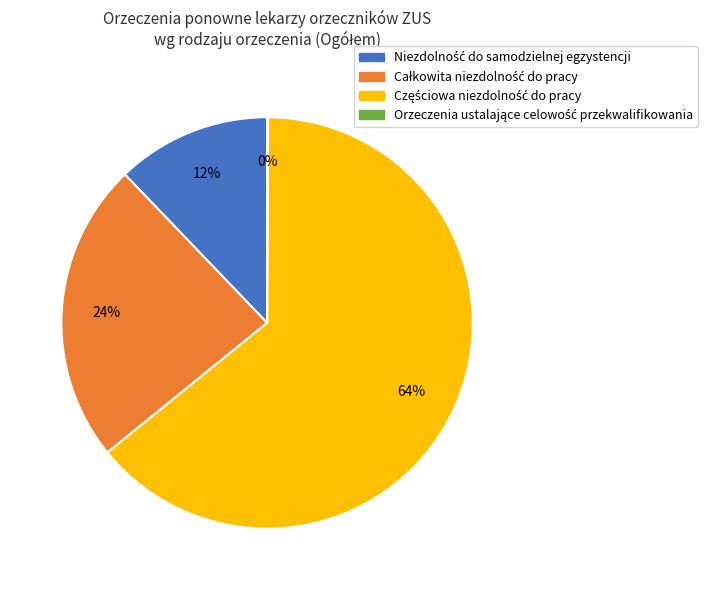

To the nearest percent, what is the difference between the largest and smallest slice percentages?

64%